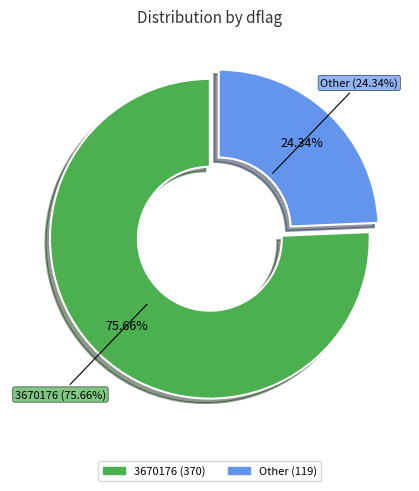

What is the majority slice?

3670176